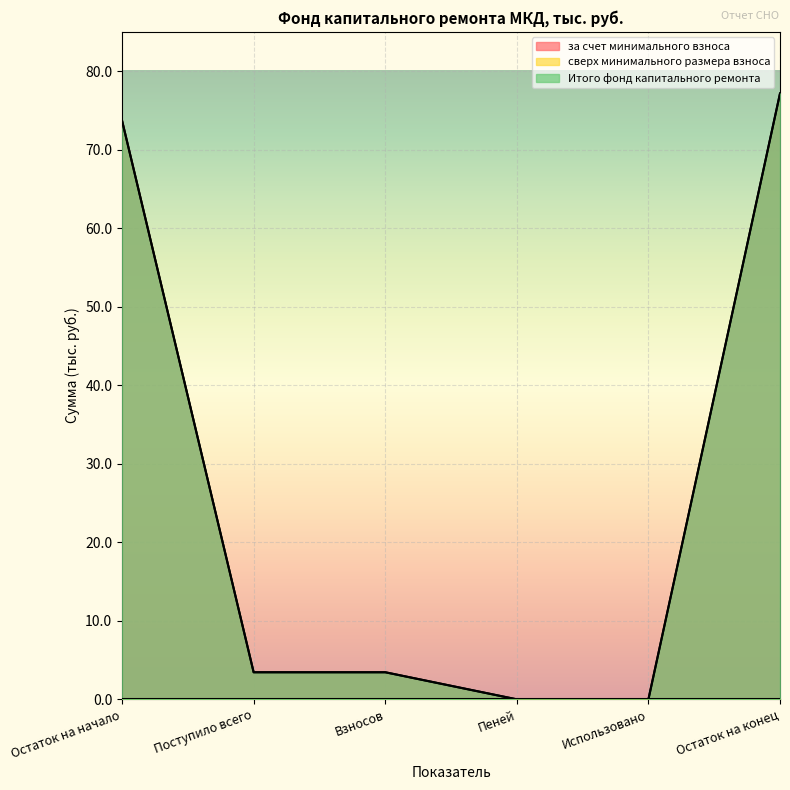

At how many categories does at least one series exceed 50?

2